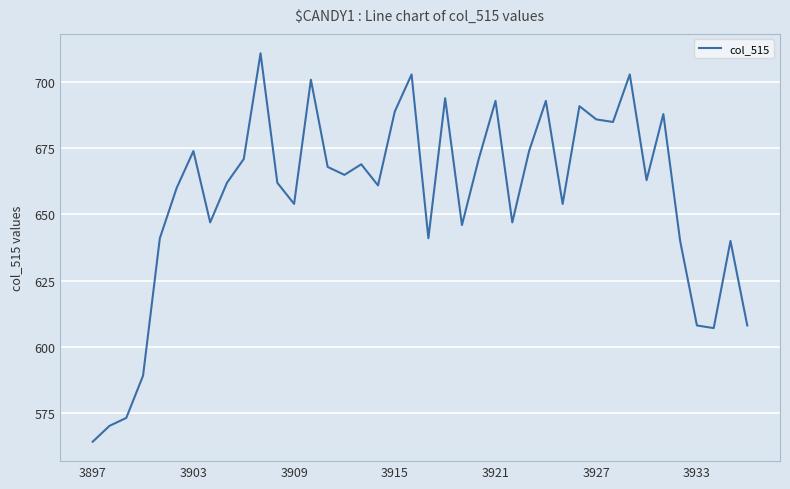

What is the difference between the maximum and minimum values?

147